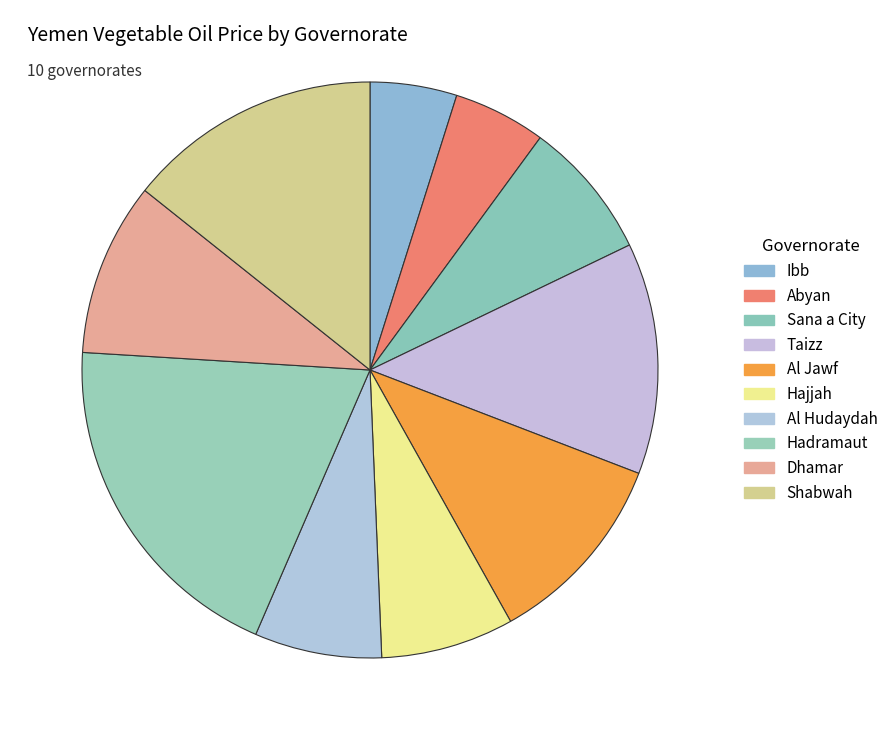

How many slices are in this pie chart?

10